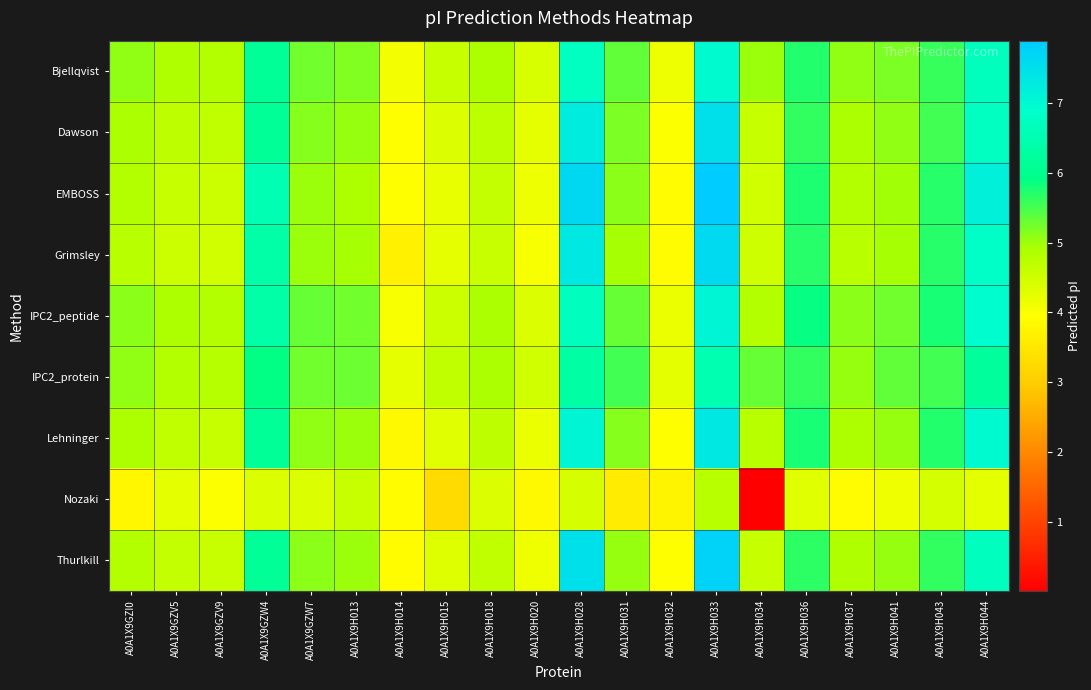

What is the total value across all series at A0A1X9H044?

58.5